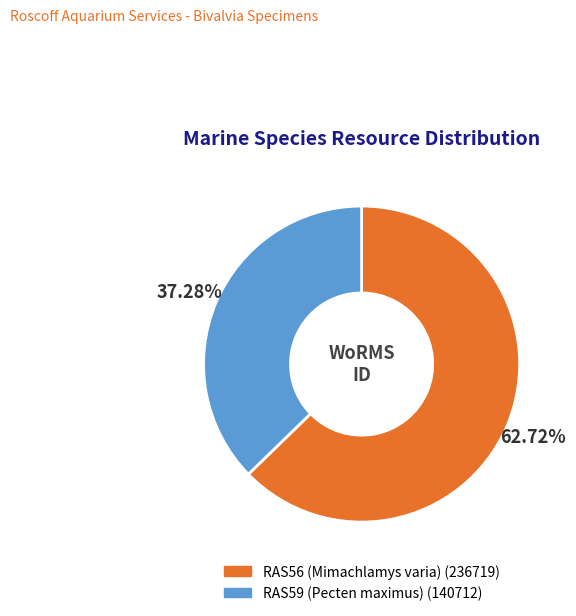

Rank the categories by value from highest to lowest.

RAS56 (Mimachlamys varia), RAS59 (Pecten maximus)